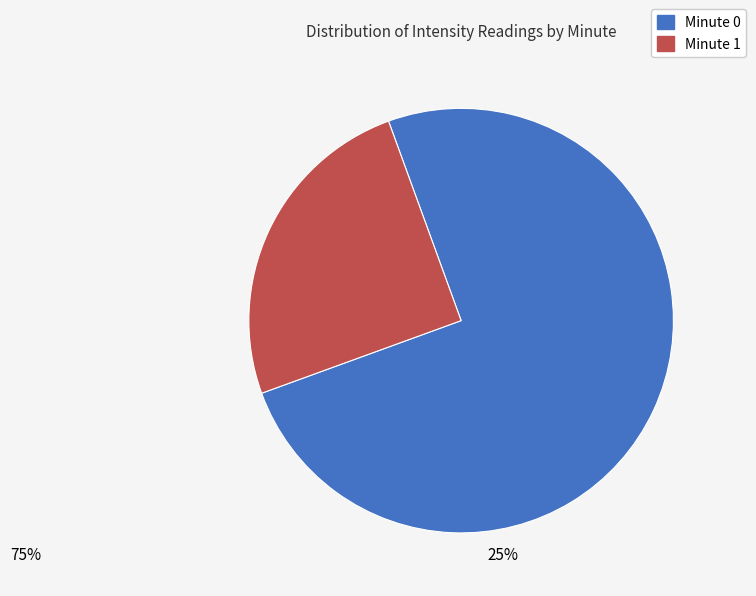

Is there any slice that represents more than half of the pie?

Yes